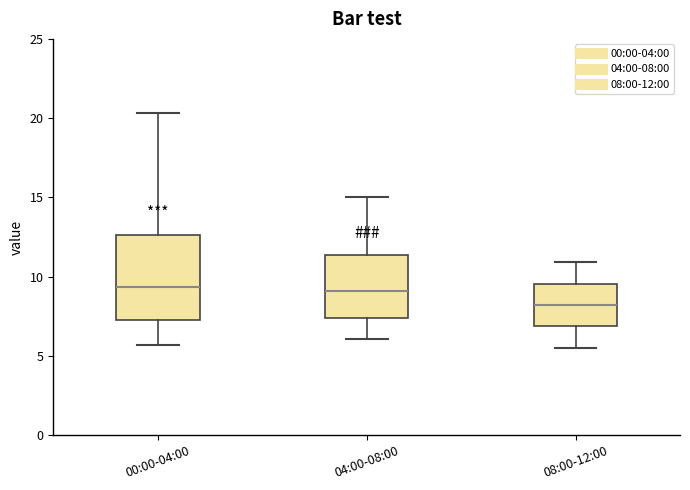

Reading left to right, read every box against the y-axis: the position of its median line, the range the box covers, and the ends of its whiskers. The values are not printed on the chart, so give them approximately, as read against the axis.

00:00-04:00: median 9.5, box 7.5 to 12.5, whiskers 5.5 to 20.5
04:00-08:00: median 9.0, box 7.5 to 11.5, whiskers 6.0 to 15.0
08:00-12:00: median 8.0, box 7.0 to 9.5, whiskers 5.5 to 11.0